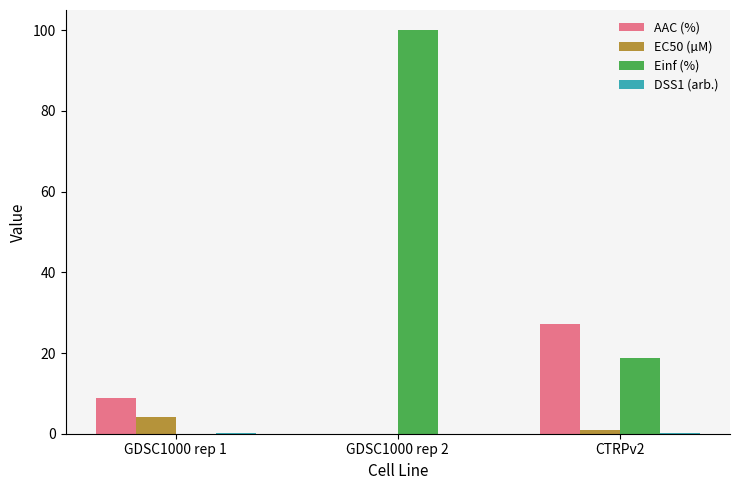

The value of AAC (%) at GDSC1000 rep 2 is 0.0. True or false?

True